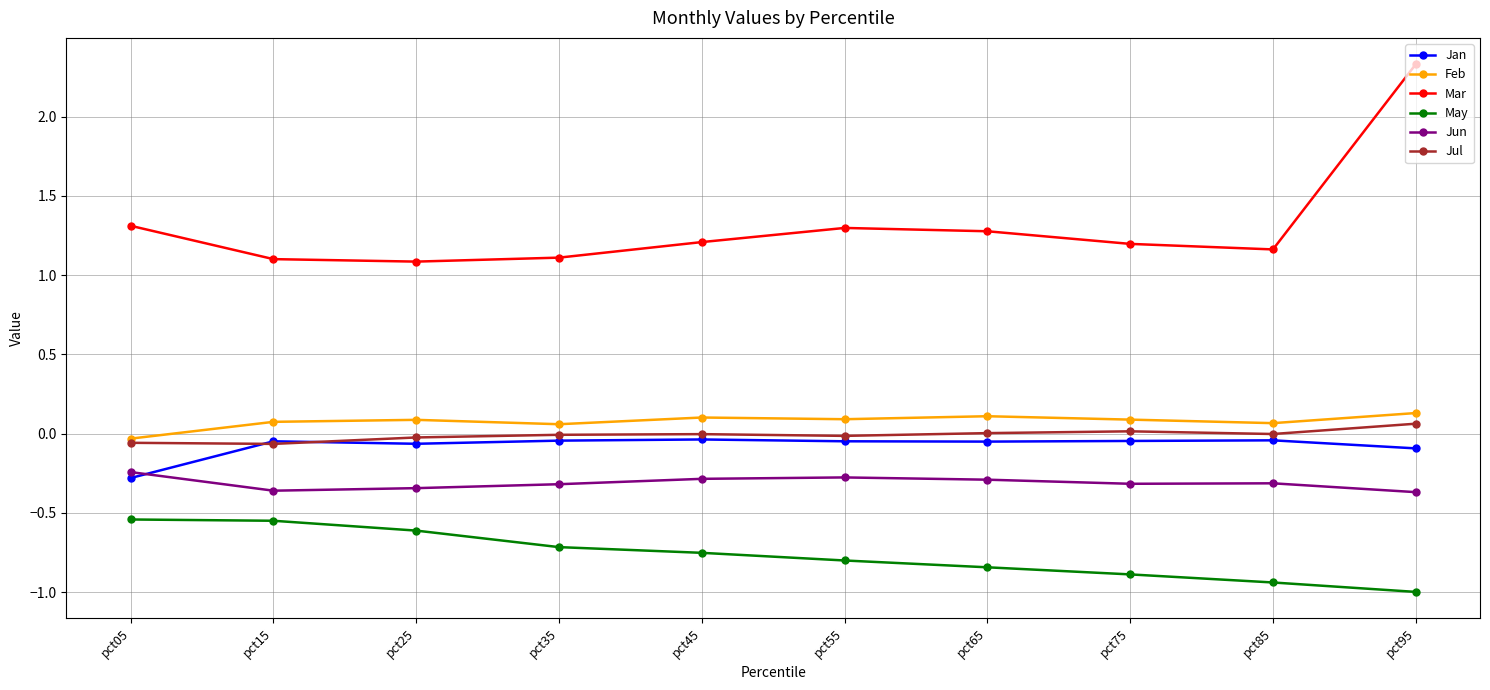

True or false: Jun and Feb intersect in this chart.

False